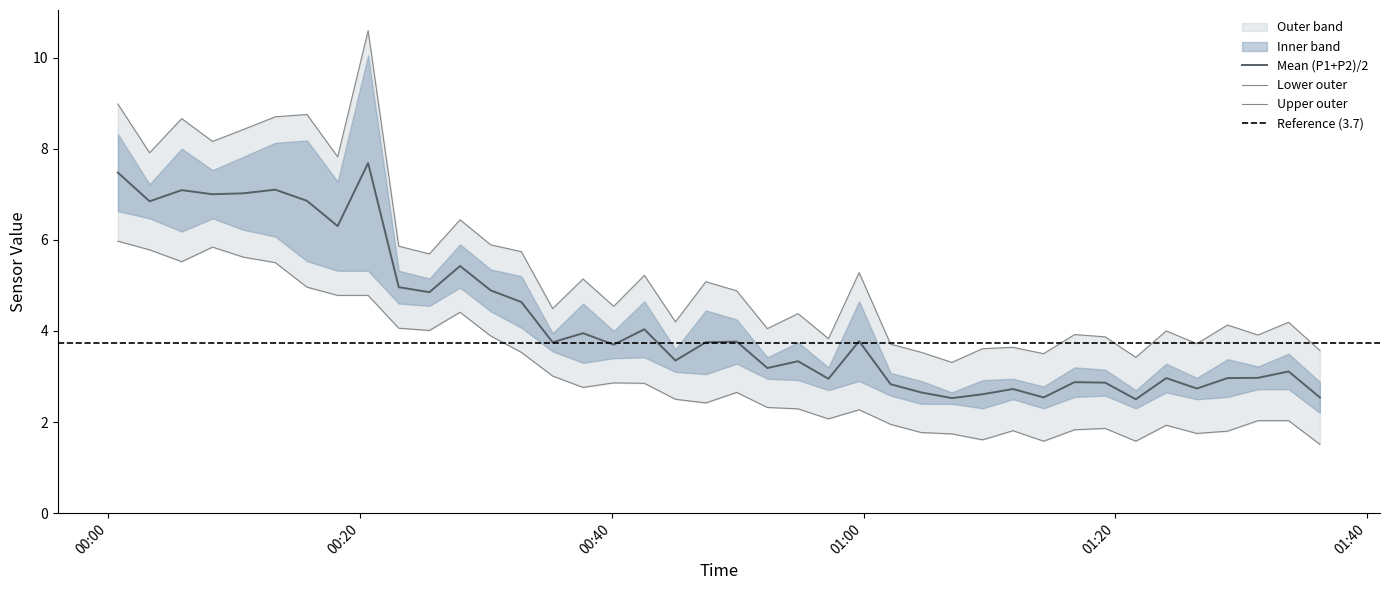

What is the total value across all series at 2020/12/03 01:21:37?

5.0